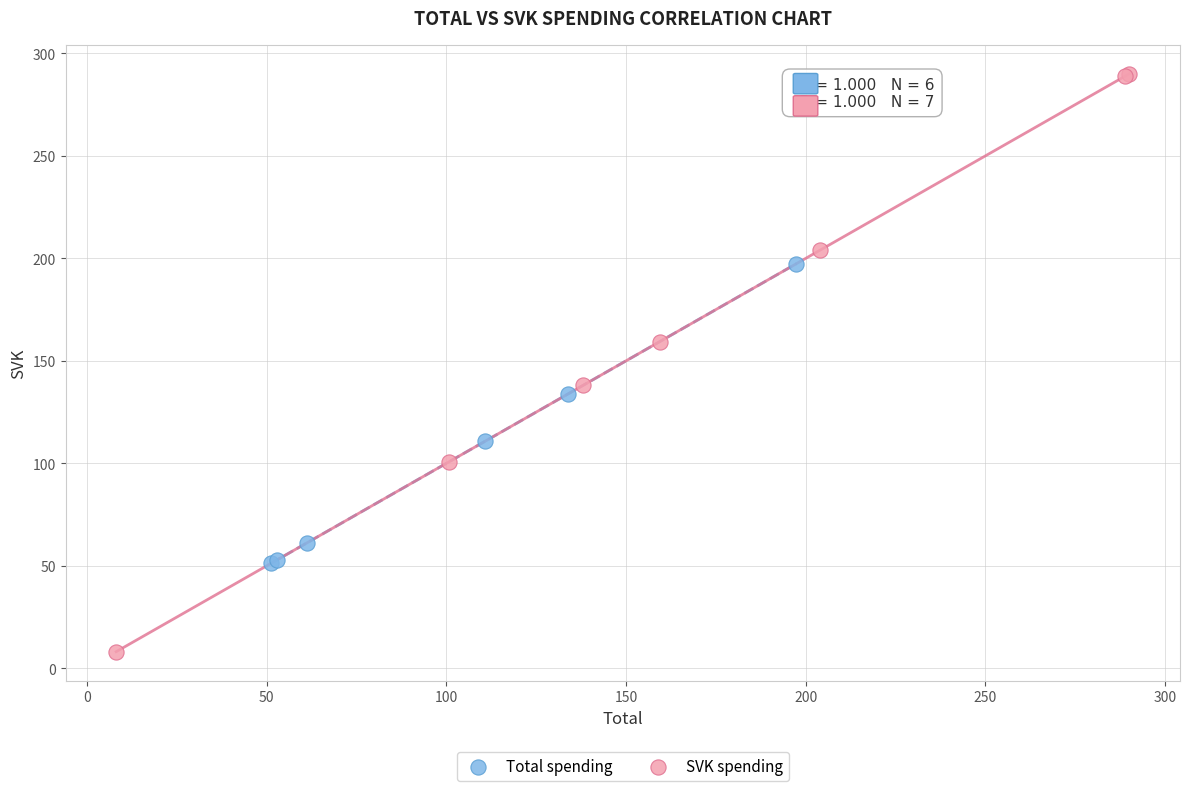

Which series has the widest spread of Y values?

SVK spending